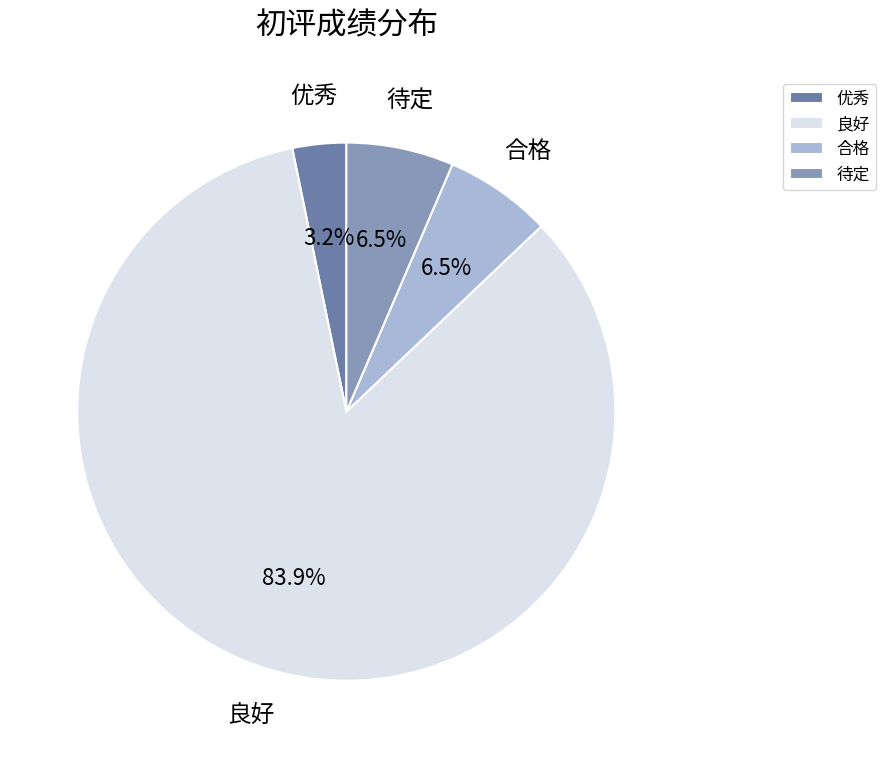

How many segments does this pie chart have?

4